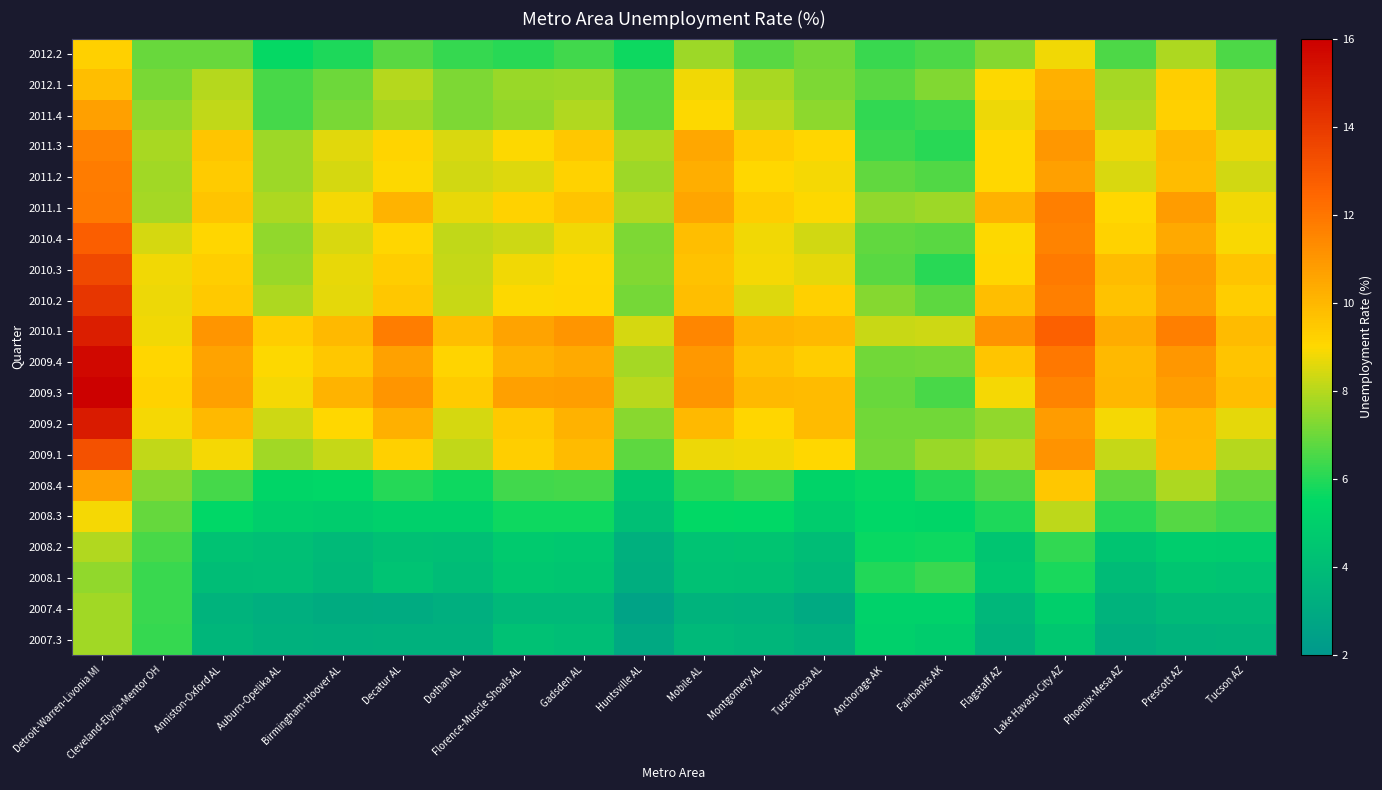

Reading left to right, extract all data points from this chart.

2012.2: Detroit-Warren-Livonia MI=9.2	Cleveland-Elyria-Mentor OH=6.9	Anniston-Oxford AL=6.9	Auburn-Opelika AL=5.6	Birmingham-Hoover AL=5.9	Decatur AL=6.7	Dothan AL=6.2	Florence-Muscle Shoals AL=6.1	Gadsden AL=6.4	Huntsville AL=5.7	Mobile AL=7.6	Montgomery AL=6.7	Tuscaloosa AL=7.1	Anchorage AK=6.3	Fairbanks AK=6.5	Flagstaff AZ=7.3	Lake Havasu City AZ=8.8	Phoenix-Mesa AZ=6.6	Prescott AZ=7.9	Tucson AZ=6.6
2012.1: Detroit-Warren-Livonia MI=9.8	Cleveland-Elyria-Mentor OH=7.2	Anniston-Oxford AL=8.0	Auburn-Opelika AL=6.5	Birmingham-Hoover AL=7.0	Decatur AL=8.0	Dothan AL=7.2	Florence-Muscle Shoals AL=7.6	Gadsden AL=7.7	Huntsville AL=6.7	Mobile AL=8.8	Montgomery AL=7.8	Tuscaloosa AL=7.2	Anchorage AK=6.7	Fairbanks AK=7.3	Flagstaff AZ=9.0	Lake Havasu City AZ=10.3	Phoenix-Mesa AZ=7.8	Prescott AZ=9.3	Tucson AZ=7.8
2011.4: Detroit-Warren-Livonia MI=10.7	Cleveland-Elyria-Mentor OH=7.5	Anniston-Oxford AL=8.1	Auburn-Opelika AL=6.5	Birmingham-Hoover AL=7.2	Decatur AL=7.7	Dothan AL=7.2	Florence-Muscle Shoals AL=7.5	Gadsden AL=7.9	Huntsville AL=6.8	Mobile AL=9.0	Montgomery AL=8.1	Tuscaloosa AL=7.4	Anchorage AK=6.2	Fairbanks AK=6.3	Flagstaff AZ=8.8	Lake Havasu City AZ=10.4	Phoenix-Mesa AZ=8.0	Prescott AZ=9.3	Tucson AZ=7.8
2011.3: Detroit-Warren-Livonia MI=11.6	Cleveland-Elyria-Mentor OH=7.8	Anniston-Oxford AL=9.5	Auburn-Opelika AL=7.6	Birmingham-Hoover AL=8.6	Decatur AL=9.1	Dothan AL=8.5	Florence-Muscle Shoals AL=8.9	Gadsden AL=9.5	Huntsville AL=7.9	Mobile AL=10.5	Montgomery AL=9.4	Tuscaloosa AL=9.1	Anchorage AK=6.4	Fairbanks AK=6.1	Flagstaff AZ=9.0	Lake Havasu City AZ=11.0	Phoenix-Mesa AZ=8.8	Prescott AZ=10.0	Tucson AZ=8.7
2011.2: Detroit-Warren-Livonia MI=11.8	Cleveland-Elyria-Mentor OH=7.7	Anniston-Oxford AL=9.4	Auburn-Opelika AL=7.7	Birmingham-Hoover AL=8.4	Decatur AL=8.9	Dothan AL=8.4	Florence-Muscle Shoals AL=8.6	Gadsden AL=9.2	Huntsville AL=7.7	Mobile AL=10.3	Montgomery AL=9.0	Tuscaloosa AL=8.9	Anchorage AK=6.8	Fairbanks AK=6.6	Flagstaff AZ=9.0	Lake Havasu City AZ=10.7	Phoenix-Mesa AZ=8.5	Prescott AZ=9.8	Tucson AZ=8.3
2011.1: Detroit-Warren-Livonia MI=11.9	Cleveland-Elyria-Mentor OH=7.8	Anniston-Oxford AL=9.6	Auburn-Opelika AL=7.9	Birmingham-Hoover AL=8.9	Decatur AL=10.1	Dothan AL=8.7	Florence-Muscle Shoals AL=9.2	Gadsden AL=9.7	Huntsville AL=7.9	Mobile AL=10.5	Montgomery AL=9.3	Tuscaloosa AL=9.0	Anchorage AK=7.5	Fairbanks AK=7.7	Flagstaff AZ=10.2	Lake Havasu City AZ=11.7	Phoenix-Mesa AZ=9.0	Prescott AZ=10.8	Tucson AZ=8.8
2010.4: Detroit-Warren-Livonia MI=12.8	Cleveland-Elyria-Mentor OH=8.4	Anniston-Oxford AL=9.1	Auburn-Opelika AL=7.5	Birmingham-Hoover AL=8.5	Decatur AL=9.1	Dothan AL=8.2	Florence-Muscle Shoals AL=8.3	Gadsden AL=8.8	Huntsville AL=7.2	Mobile AL=9.8	Montgomery AL=8.8	Tuscaloosa AL=8.4	Anchorage AK=6.8	Fairbanks AK=6.7	Flagstaff AZ=9.0	Lake Havasu City AZ=11.6	Phoenix-Mesa AZ=9.2	Prescott AZ=10.4	Tucson AZ=8.9
2010.3: Detroit-Warren-Livonia MI=13.5	Cleveland-Elyria-Mentor OH=8.8	Anniston-Oxford AL=9.3	Auburn-Opelika AL=7.6	Birmingham-Hoover AL=8.7	Decatur AL=9.3	Dothan AL=8.2	Florence-Muscle Shoals AL=8.8	Gadsden AL=9.0	Huntsville AL=7.3	Mobile AL=9.7	Montgomery AL=8.8	Tuscaloosa AL=8.6	Anchorage AK=6.7	Fairbanks AK=6.0	Flagstaff AZ=9.1	Lake Havasu City AZ=11.9	Phoenix-Mesa AZ=9.8	Prescott AZ=10.9	Tucson AZ=9.6
2010.2: Detroit-Warren-Livonia MI=14.1	Cleveland-Elyria-Mentor OH=8.8	Anniston-Oxford AL=9.4	Auburn-Opelika AL=7.9	Birmingham-Hoover AL=8.7	Decatur AL=9.5	Dothan AL=8.3	Florence-Muscle Shoals AL=9.0	Gadsden AL=9.1	Huntsville AL=7.1	Mobile AL=9.8	Montgomery AL=8.5	Tuscaloosa AL=9.2	Anchorage AK=7.3	Fairbanks AK=6.8	Flagstaff AZ=9.8	Lake Havasu City AZ=11.7	Phoenix-Mesa AZ=9.7	Prescott AZ=10.8	Tucson AZ=9.3
2010.1: Detroit-Warren-Livonia MI=14.9	Cleveland-Elyria-Mentor OH=8.8	Anniston-Oxford AL=11.0	Auburn-Opelika AL=9.3	Birmingham-Hoover AL=10.0	Decatur AL=11.8	Dothan AL=9.8	Florence-Muscle Shoals AL=10.6	Gadsden AL=11.0	Huntsville AL=8.4	Mobile AL=11.5	Montgomery AL=10.1	Tuscaloosa AL=10.0	Anchorage AK=8.2	Fairbanks AK=8.3	Flagstaff AZ=11.1	Lake Havasu City AZ=12.7	Phoenix-Mesa AZ=10.3	Prescott AZ=11.7	Tucson AZ=9.9
2009.4: Detroit-Warren-Livonia MI=15.7	Cleveland-Elyria-Mentor OH=9.1	Anniston-Oxford AL=10.6	Auburn-Opelika AL=9.0	Birmingham-Hoover AL=9.5	Decatur AL=10.7	Dothan AL=9.1	Florence-Muscle Shoals AL=10.2	Gadsden AL=10.4	Huntsville AL=7.8	Mobile AL=10.9	Montgomery AL=9.7	Tuscaloosa AL=9.4	Anchorage AK=7.0	Fairbanks AK=7.1	Flagstaff AZ=9.6	Lake Havasu City AZ=11.9	Phoenix-Mesa AZ=9.9	Prescott AZ=11.0	Tucson AZ=9.6
2009.3: Detroit-Warren-Livonia MI=15.9	Cleveland-Elyria-Mentor OH=9.2	Anniston-Oxford AL=10.7	Auburn-Opelika AL=8.9	Birmingham-Hoover AL=10.1	Decatur AL=11.1	Dothan AL=9.4	Florence-Muscle Shoals AL=10.7	Gadsden AL=10.8	Huntsville AL=8.1	Mobile AL=11.1	Montgomery AL=9.9	Tuscaloosa AL=9.9	Anchorage AK=6.9	Fairbanks AK=6.5	Flagstaff AZ=8.9	Lake Havasu City AZ=11.6	Phoenix-Mesa AZ=10.0	Prescott AZ=10.8	Tucson AZ=9.8
2009.2: Detroit-Warren-Livonia MI=15.0	Cleveland-Elyria-Mentor OH=8.9	Anniston-Oxford AL=10.0	Auburn-Opelika AL=8.3	Birmingham-Hoover AL=9.0	Decatur AL=10.2	Dothan AL=8.4	Florence-Muscle Shoals AL=9.5	Gadsden AL=10.2	Huntsville AL=7.4	Mobile AL=9.9	Montgomery AL=9.1	Tuscaloosa AL=9.9	Anchorage AK=7.0	Fairbanks AK=7.1	Flagstaff AZ=7.5	Lake Havasu City AZ=10.8	Phoenix-Mesa AZ=8.9	Prescott AZ=9.9	Tucson AZ=8.7
2009.1: Detroit-Warren-Livonia MI=13.2	Cleveland-Elyria-Mentor OH=8.1	Anniston-Oxford AL=8.8	Auburn-Opelika AL=7.7	Birmingham-Hoover AL=8.2	Decatur AL=9.2	Dothan AL=8.1	Florence-Muscle Shoals AL=9.3	Gadsden AL=9.9	Huntsville AL=6.8	Mobile AL=8.8	Montgomery AL=8.8	Tuscaloosa AL=9.0	Anchorage AK=7.1	Fairbanks AK=7.6	Flagstaff AZ=8.0	Lake Havasu City AZ=11.1	Phoenix-Mesa AZ=8.2	Prescott AZ=9.9	Tucson AZ=8.0
2008.4: Detroit-Warren-Livonia MI=10.7	Cleveland-Elyria-Mentor OH=7.3	Anniston-Oxford AL=6.5	Auburn-Opelika AL=5.4	Birmingham-Hoover AL=5.4	Decatur AL=6.0	Dothan AL=5.7	Florence-Muscle Shoals AL=6.4	Gadsden AL=6.4	Huntsville AL=4.5	Mobile AL=6.1	Montgomery AL=6.4	Tuscaloosa AL=5.3	Anchorage AK=5.6	Fairbanks AK=6.0	Flagstaff AZ=6.6	Lake Havasu City AZ=9.5	Phoenix-Mesa AZ=6.8	Prescott AZ=7.9	Tucson AZ=7.0
2008.3: Detroit-Warren-Livonia MI=8.9	Cleveland-Elyria-Mentor OH=6.9	Anniston-Oxford AL=5.4	Auburn-Opelika AL=4.9	Birmingham-Hoover AL=4.8	Decatur AL=5.0	Dothan AL=5.1	Florence-Muscle Shoals AL=5.7	Gadsden AL=5.7	Huntsville AL=4.1	Mobile AL=5.5	Montgomery AL=5.5	Tuscaloosa AL=4.8	Anchorage AK=5.4	Fairbanks AK=5.3	Flagstaff AZ=5.9	Lake Havasu City AZ=8.1	Phoenix-Mesa AZ=6.1	Prescott AZ=6.7	Tucson AZ=6.4
2008.2: Detroit-Warren-Livonia MI=7.9	Cleveland-Elyria-Mentor OH=6.5	Anniston-Oxford AL=4.3	Auburn-Opelika AL=4.1	Birmingham-Hoover AL=3.9	Decatur AL=4.1	Dothan AL=4.1	Florence-Muscle Shoals AL=4.7	Gadsden AL=4.6	Huntsville AL=3.3	Mobile AL=4.3	Montgomery AL=4.4	Tuscaloosa AL=4.0	Anchorage AK=5.6	Fairbanks AK=5.7	Flagstaff AZ=4.5	Lake Havasu City AZ=6.2	Phoenix-Mesa AZ=4.4	Prescott AZ=4.9	Tucson AZ=4.8
2008.1: Detroit-Warren-Livonia MI=7.5	Cleveland-Elyria-Mentor OH=6.3	Anniston-Oxford AL=4.0	Auburn-Opelika AL=4.0	Birmingham-Hoover AL=3.7	Decatur AL=4.3	Dothan AL=4.0	Florence-Muscle Shoals AL=4.5	Gadsden AL=4.5	Huntsville AL=3.2	Mobile AL=4.2	Montgomery AL=4.2	Tuscaloosa AL=3.8	Anchorage AK=6.0	Fairbanks AK=6.3	Flagstaff AZ=4.6	Lake Havasu City AZ=5.9	Phoenix-Mesa AZ=3.9	Prescott AZ=4.5	Tucson AZ=4.3
2007.4: Detroit-Warren-Livonia MI=7.7	Cleveland-Elyria-Mentor OH=6.3	Anniston-Oxford AL=3.5	Auburn-Opelika AL=3.2	Birmingham-Hoover AL=3.1	Decatur AL=3.0	Dothan AL=3.2	Florence-Muscle Shoals AL=3.8	Gadsden AL=3.8	Huntsville AL=2.6	Mobile AL=3.4	Montgomery AL=3.4	Tuscaloosa AL=3.0	Anchorage AK=5.1	Fairbanks AK=5.1	Flagstaff AZ=3.7	Lake Havasu City AZ=5.0	Phoenix-Mesa AZ=3.4	Prescott AZ=3.8	Tucson AZ=3.8
2007.3: Detroit-Warren-Livonia MI=7.7	Cleveland-Elyria-Mentor OH=6.2	Anniston-Oxford AL=3.6	Auburn-Opelika AL=3.3	Birmingham-Hoover AL=3.3	Decatur AL=3.3	Dothan AL=3.3	Florence-Muscle Shoals AL=4.2	Gadsden AL=4.1	Huntsville AL=2.9	Mobile AL=3.8	Montgomery AL=3.6	Tuscaloosa AL=3.3	Anchorage AK=5.0	Fairbanks AK=4.8	Flagstaff AZ=3.5	Lake Havasu City AZ=4.5	Phoenix-Mesa AZ=3.2	Prescott AZ=3.5	Tucson AZ=3.6